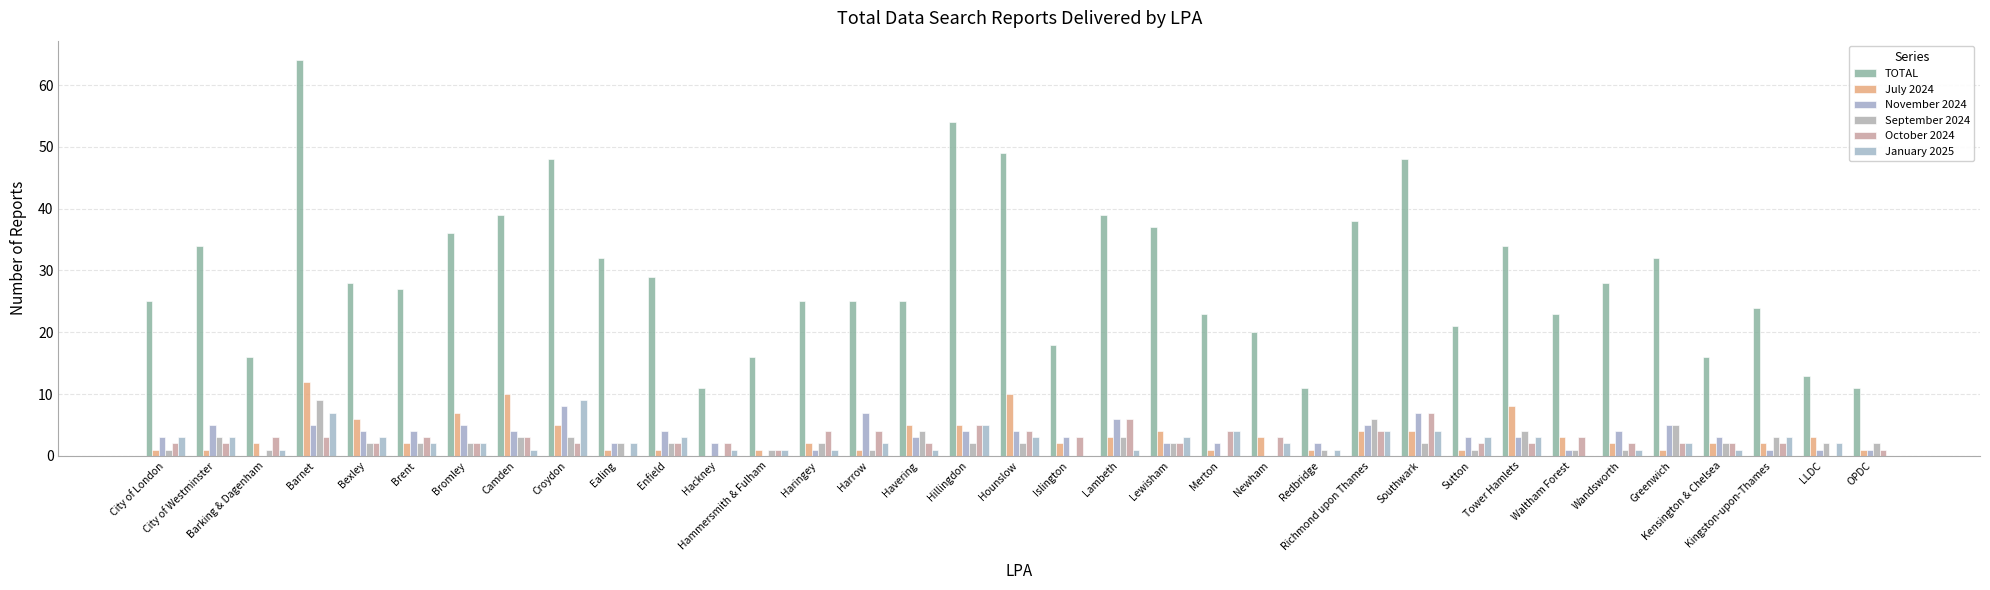

Count the number of categories in the chart.

35